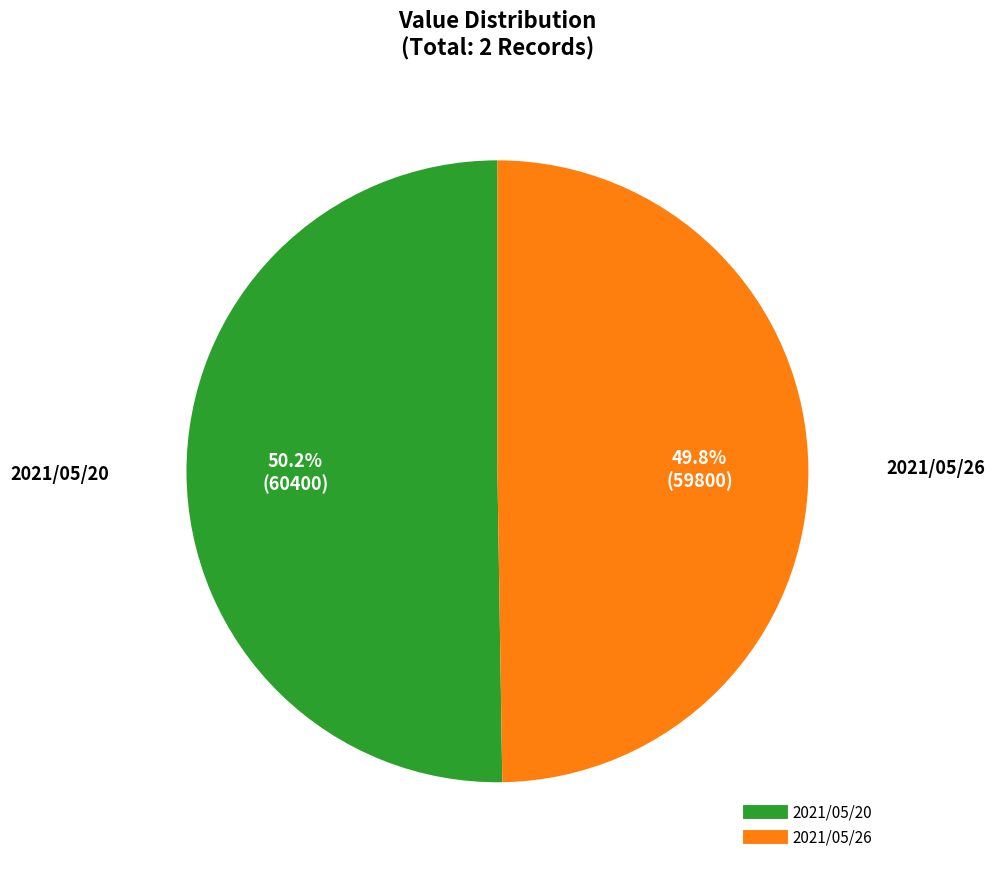

Approximately how many times larger is the value at 2021/05/26 compared to 2021/05/20?

1.0